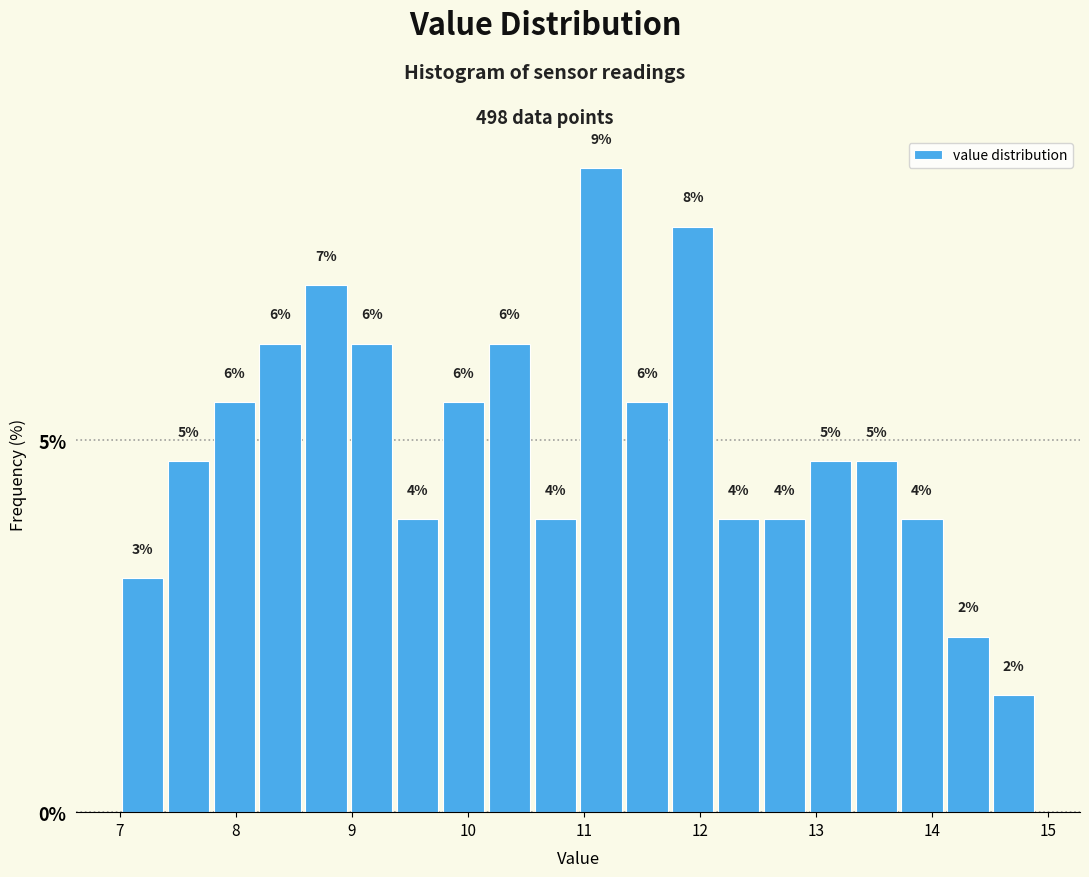

Read against the x-axis, roughly where is the centre of the tallest bar?

11.1